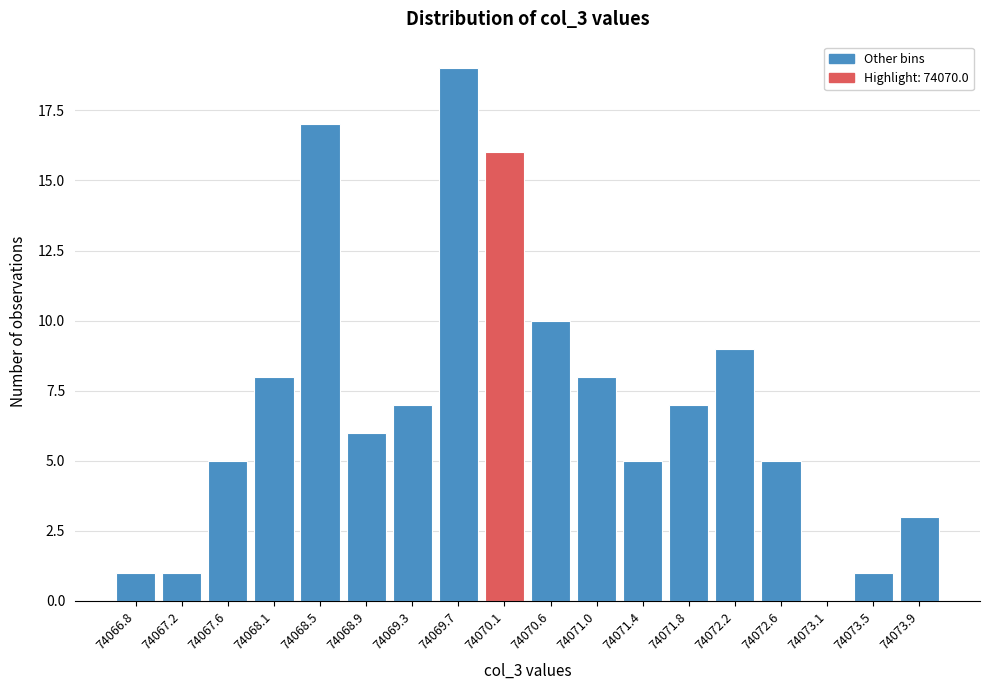

Reading left to right, transcribe all the data shown in this chart.

74066.8=1	74067.2=1	74067.6=5	74068.1=8	74068.5=17	74068.9=6	74069.3=7	74069.7=19	74070.1=16	74070.6=10	74071.0=8	74071.4=5	74071.8=7	74072.2=9	74072.6=5	74073.1=0	74073.5=1	74073.9=3